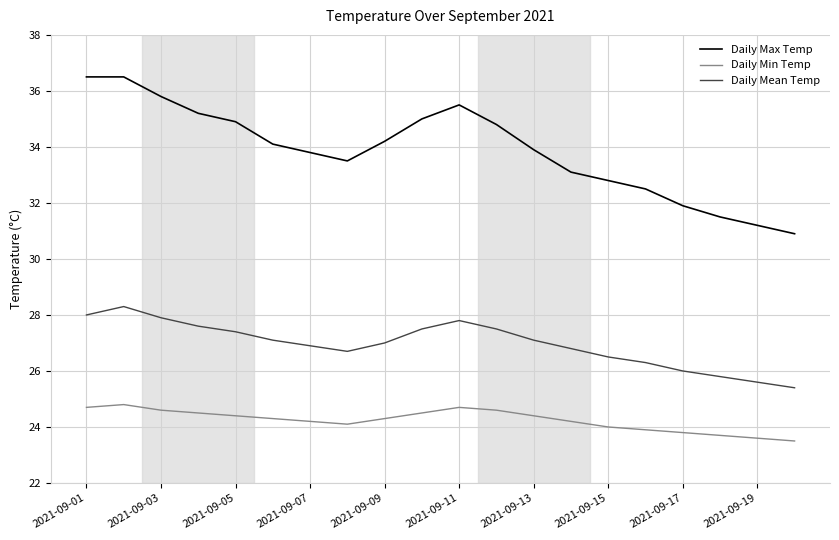

What is the minimum value shown in the chart?

23.5